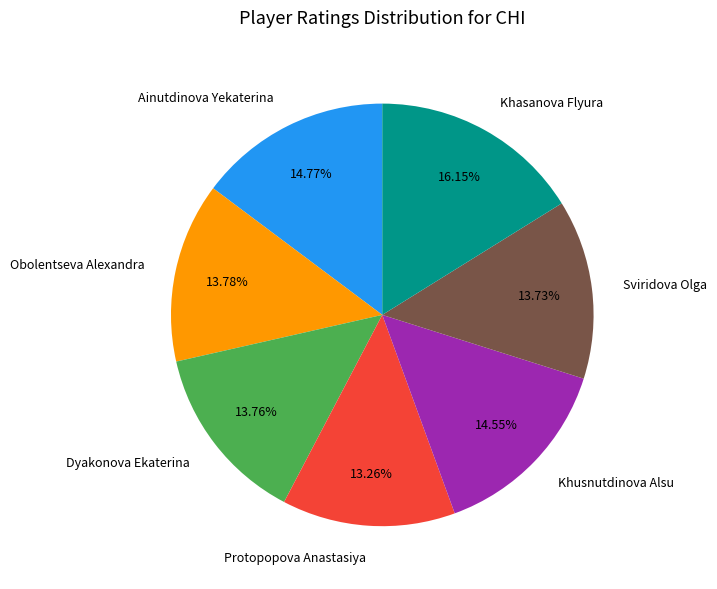

Is it true that Protopopova Anastasiya is 3% of the pie?

False